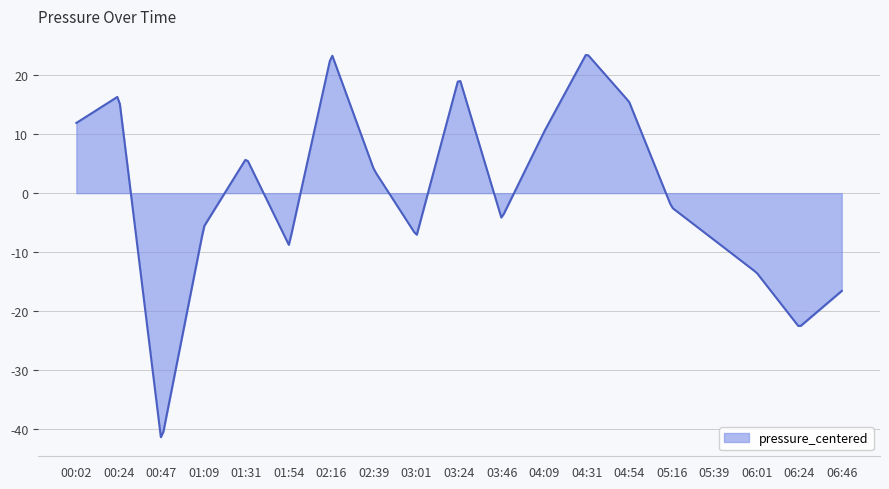

What is the difference between the maximum and minimum values?

64.9